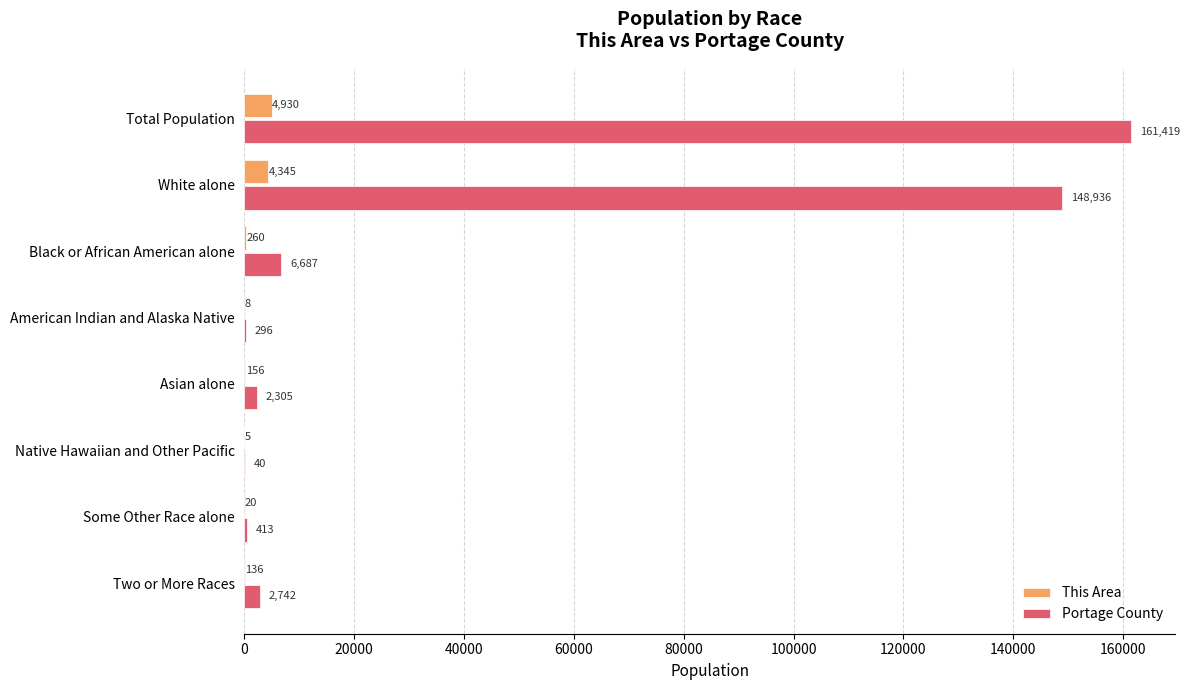

What is the maximum value shown in the chart?

161419